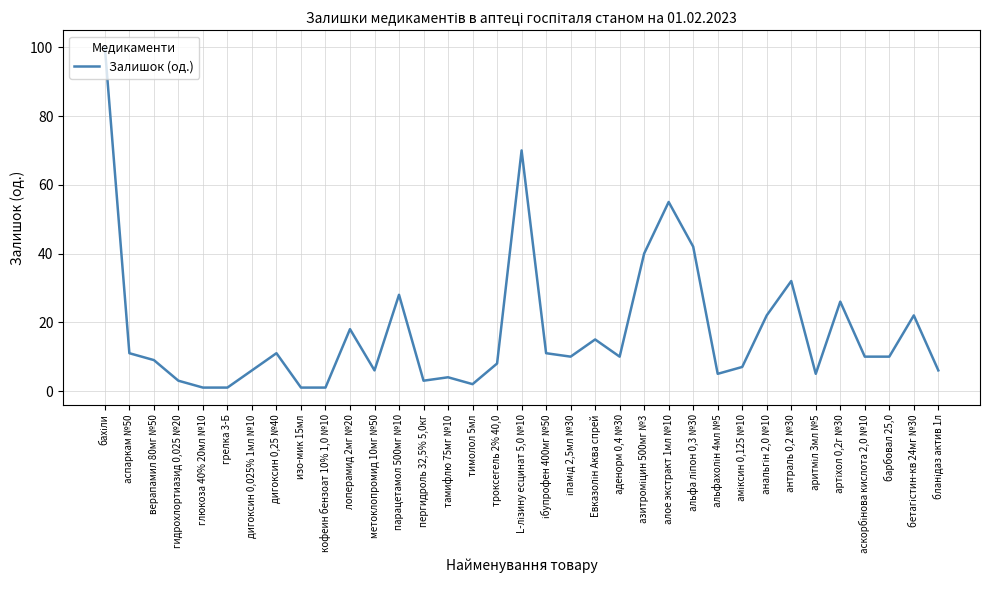

Where is the data nearest to the value 50?

алое экстракт 1мл №10